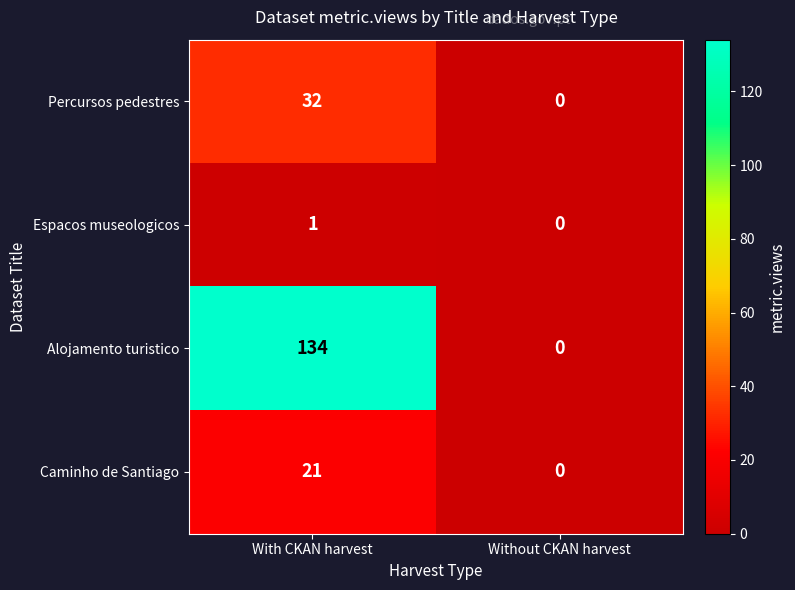

What is the difference between the maximum and minimum values in the Alojamento turistico series?

134